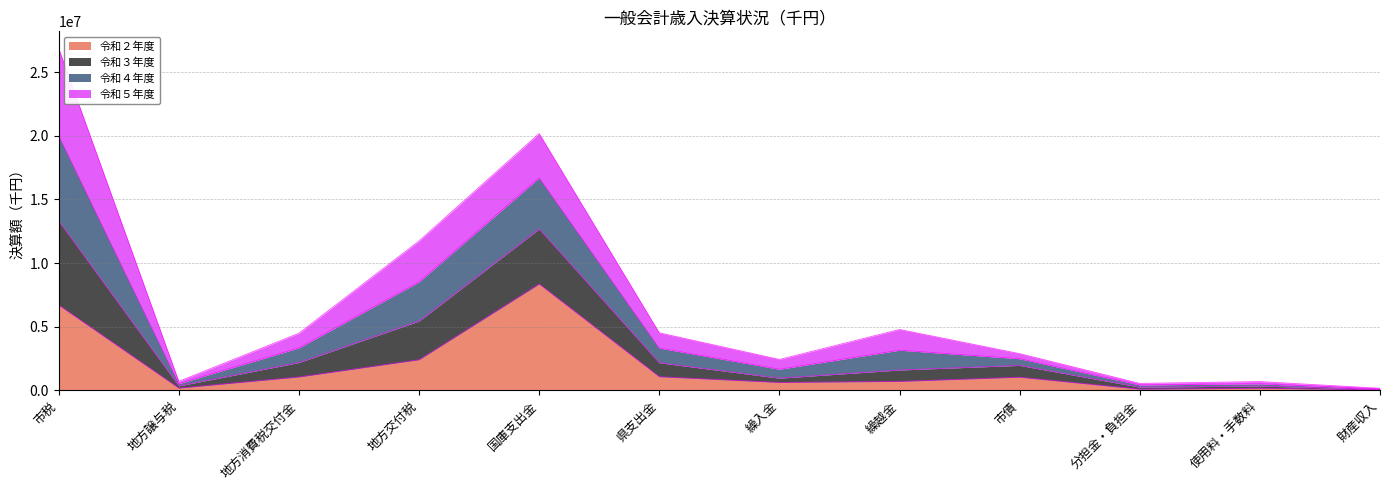

What is the maximum value for 令和２年度?

8353554